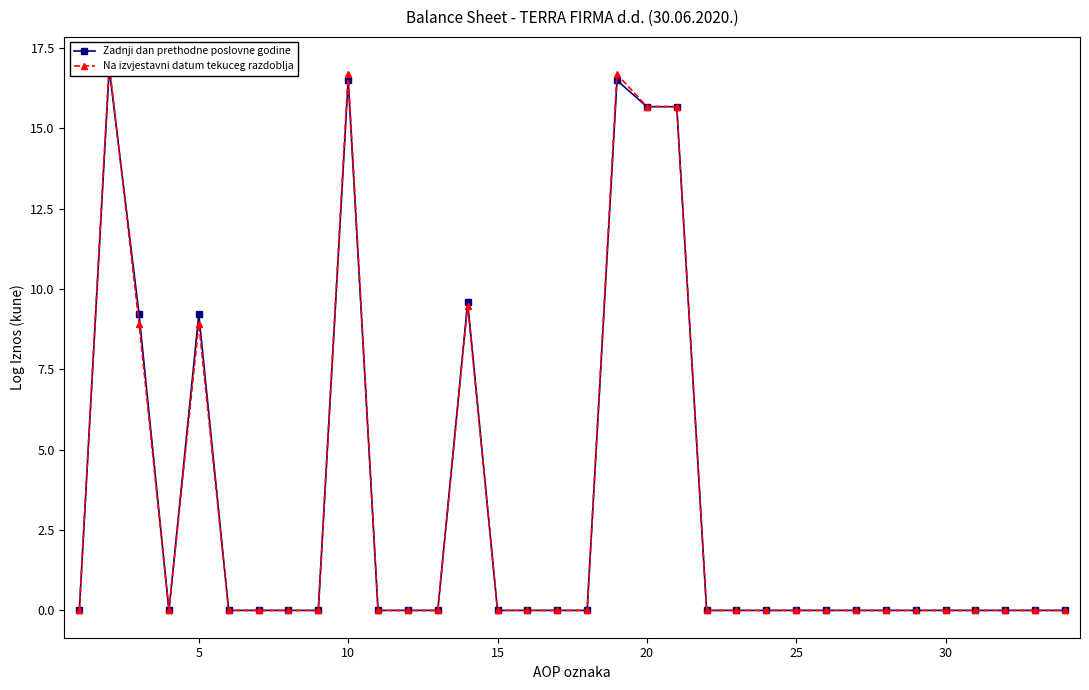

Is this an area chart (filled region under the line)?

No